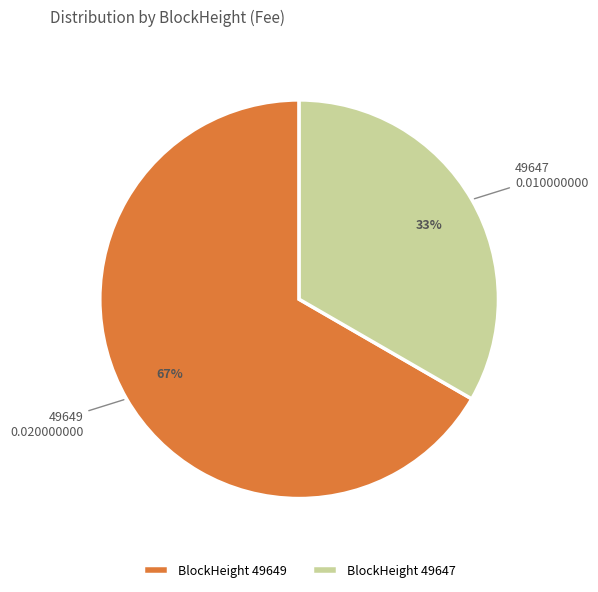

To the nearest percent, what is the average slice percentage?

50%